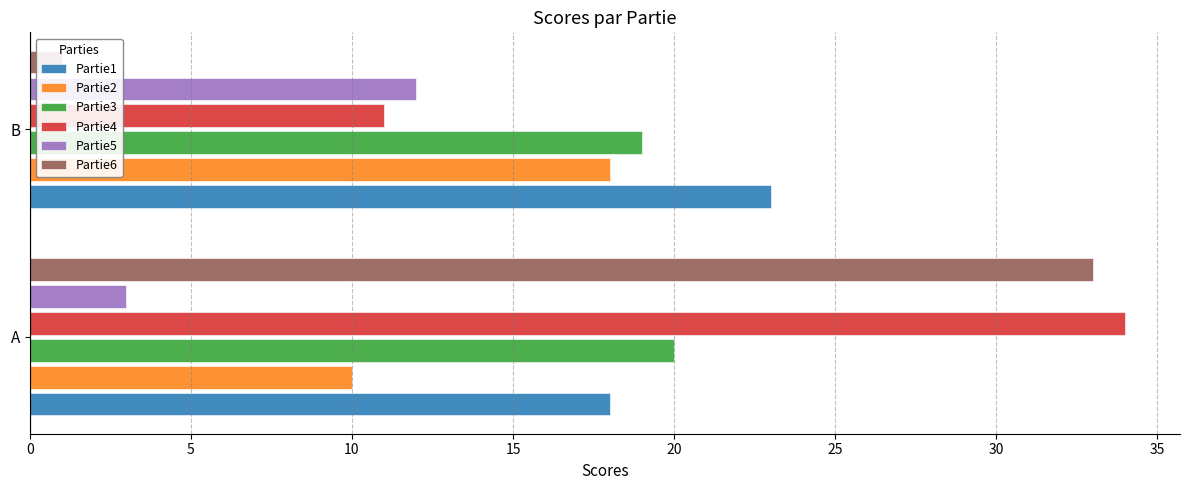

How many bars are there in total?

12